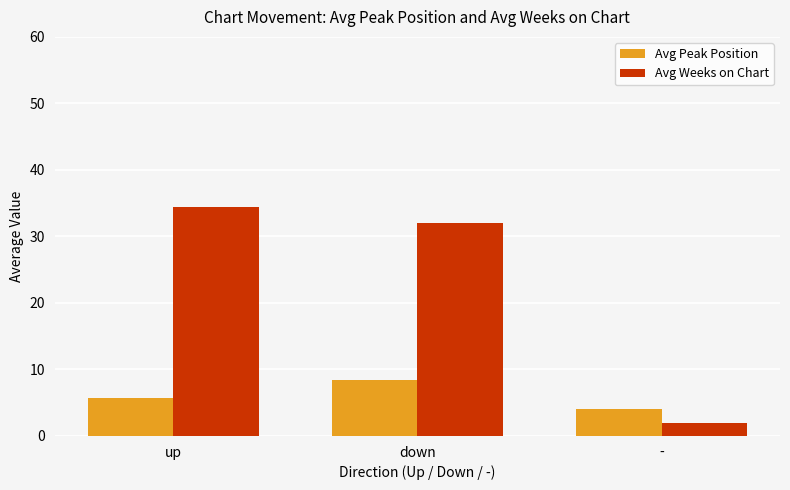

At which label is Avg Weeks on Chart closest to 18?

down